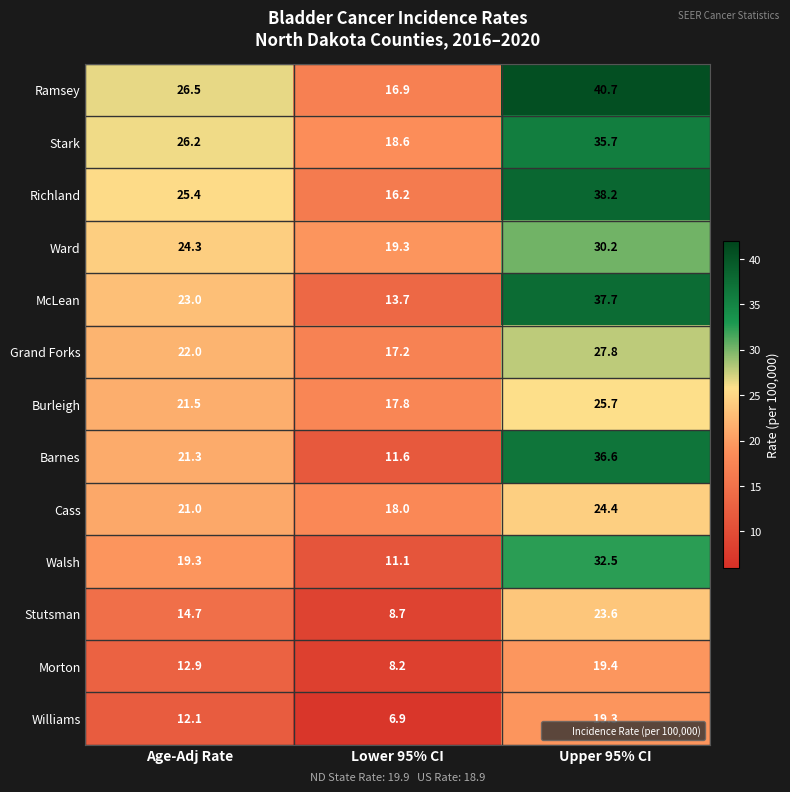

True or false: Stutsman has a value of 24.2 at Age-Adj Rate.

False